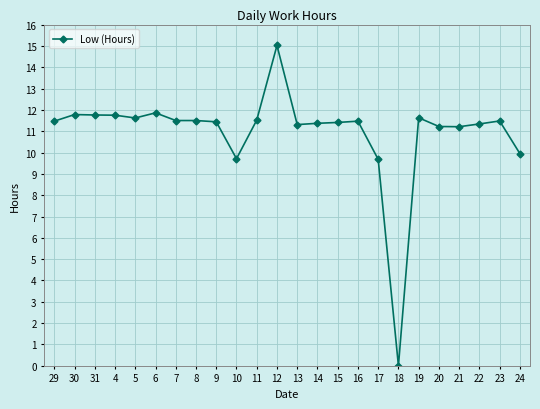

What is the difference between the maximum and minimum values?

15.0